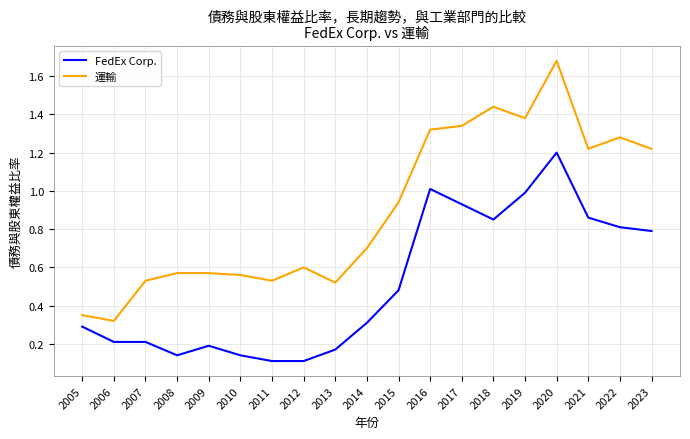

Rank the series by their average value, from highest to lowest.

運輸, FedEx Corp.